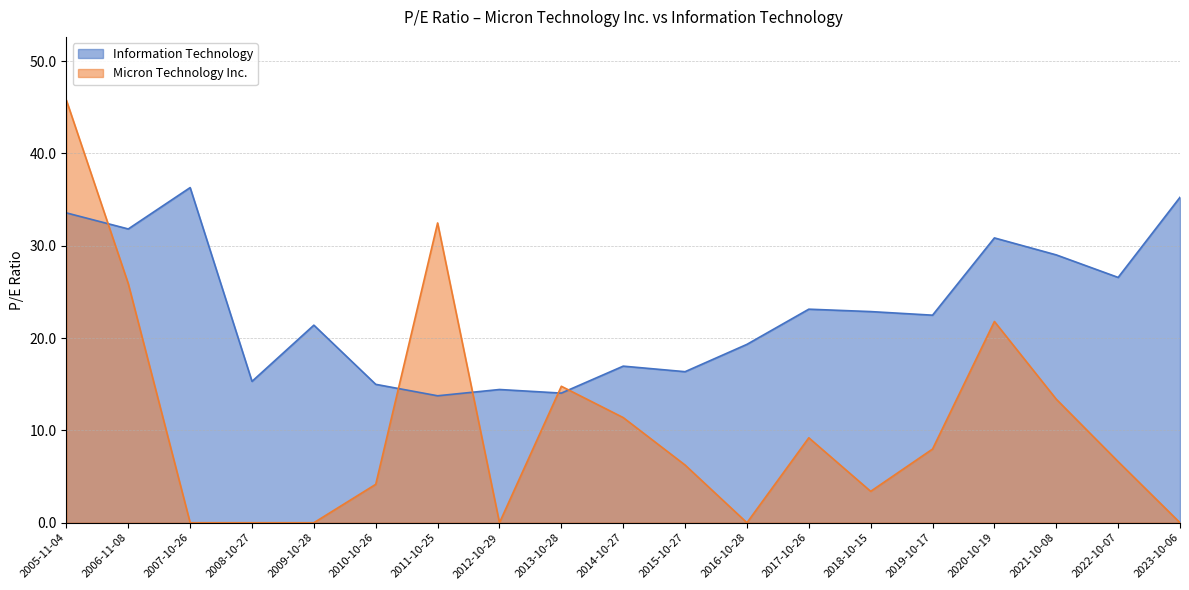

What is the average value of the Information Technology series?

23.1